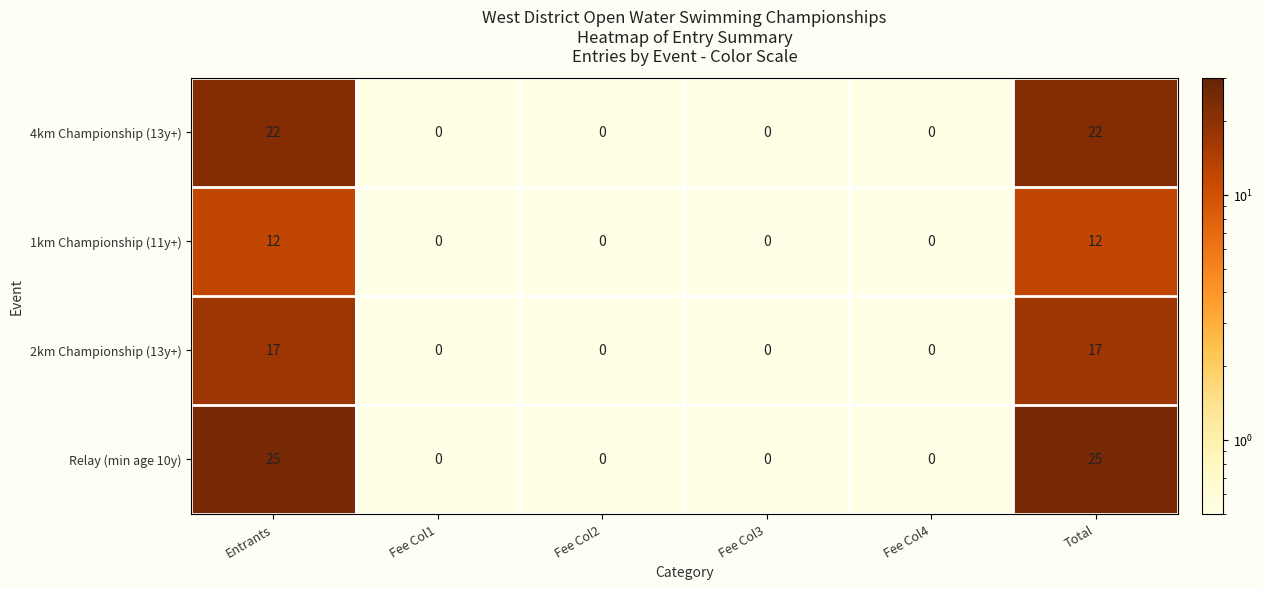

How many Relay (min age 10y) values are between 0 and 25?

6